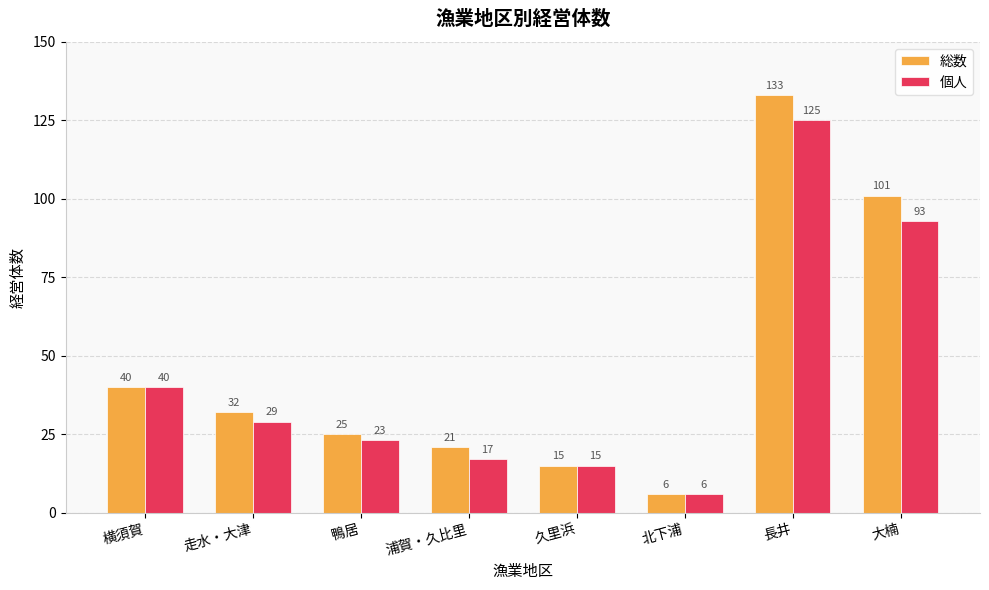

What is the lowest value of the 総数 series?

6